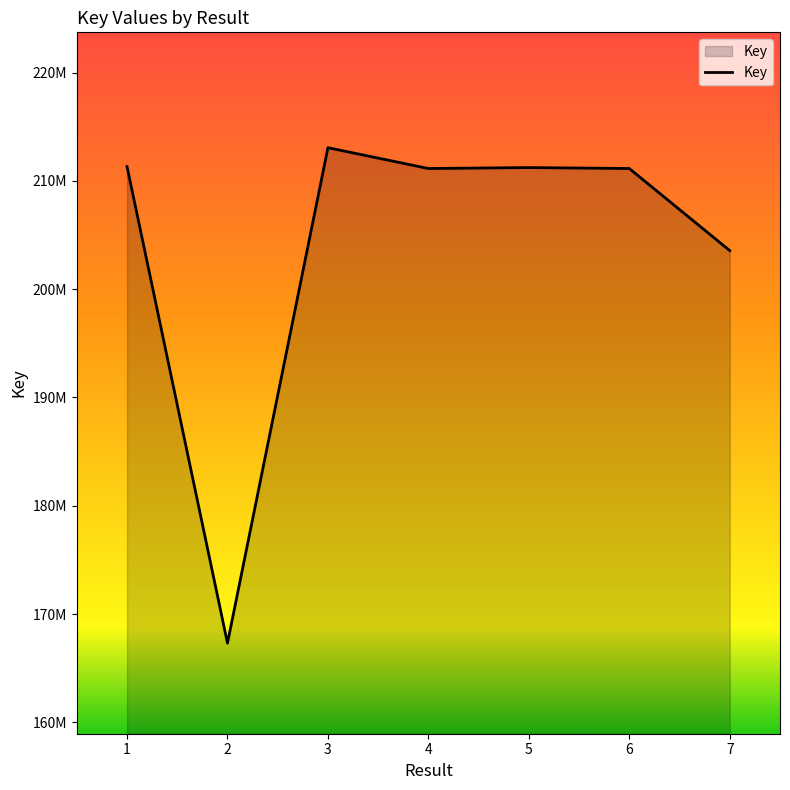

Rank the categories by value from highest to lowest.

3, 1, 5, 6, 4, 7, 2